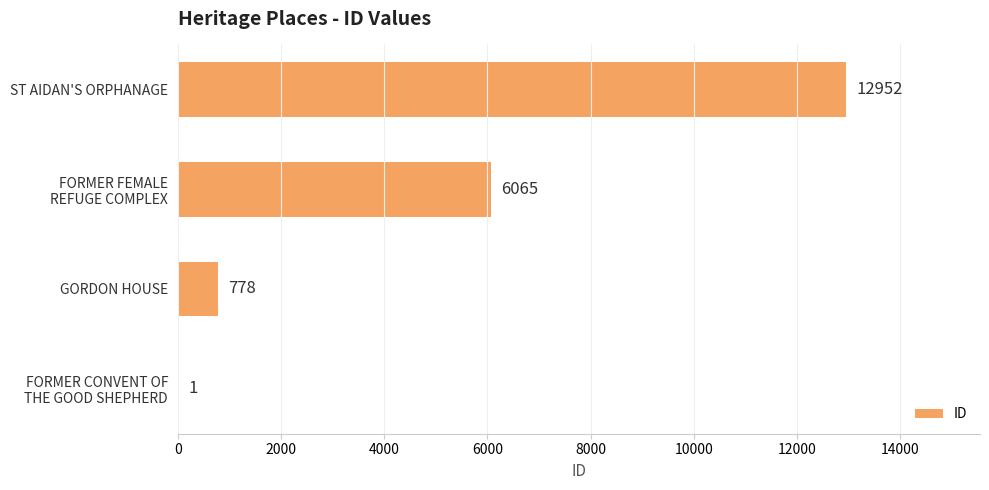

What is the change in value from GORDON HOUSE to ST AIDAN'S ORPHANAGE?

+12174